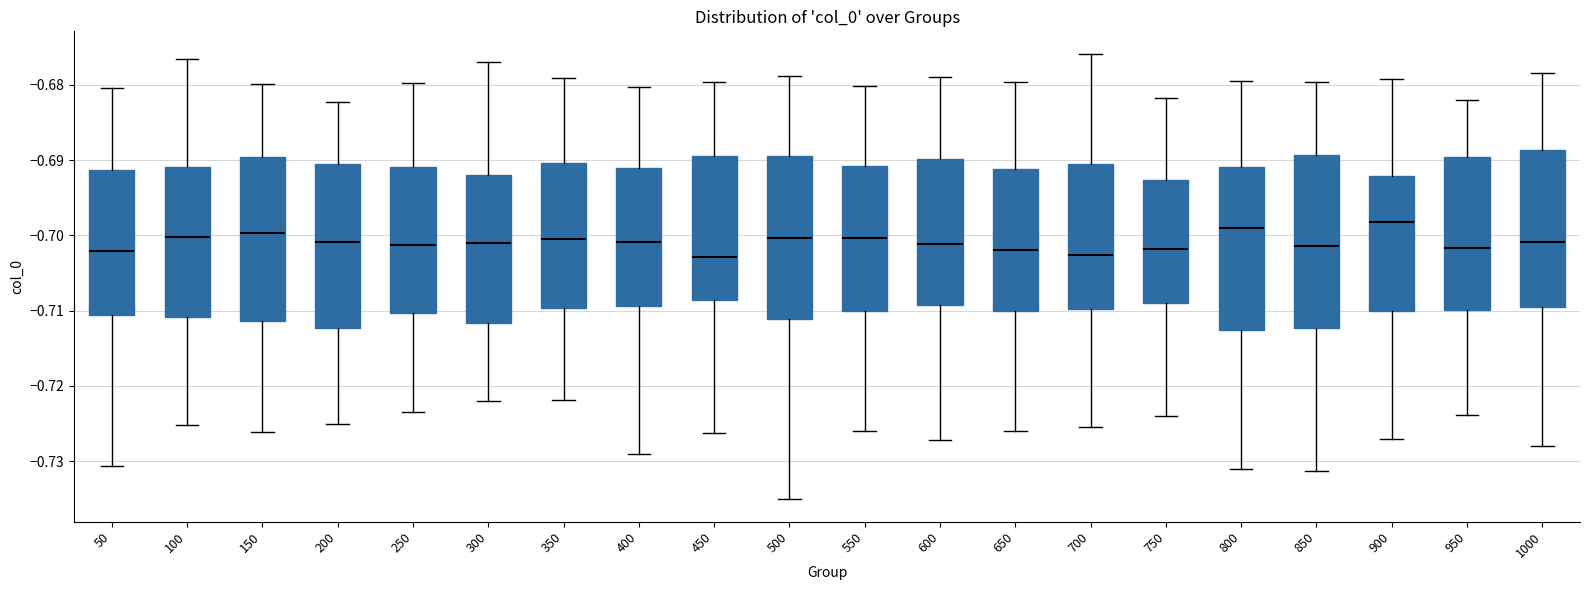

Which box is the tallest, from its lower edge to its upper edge?

850